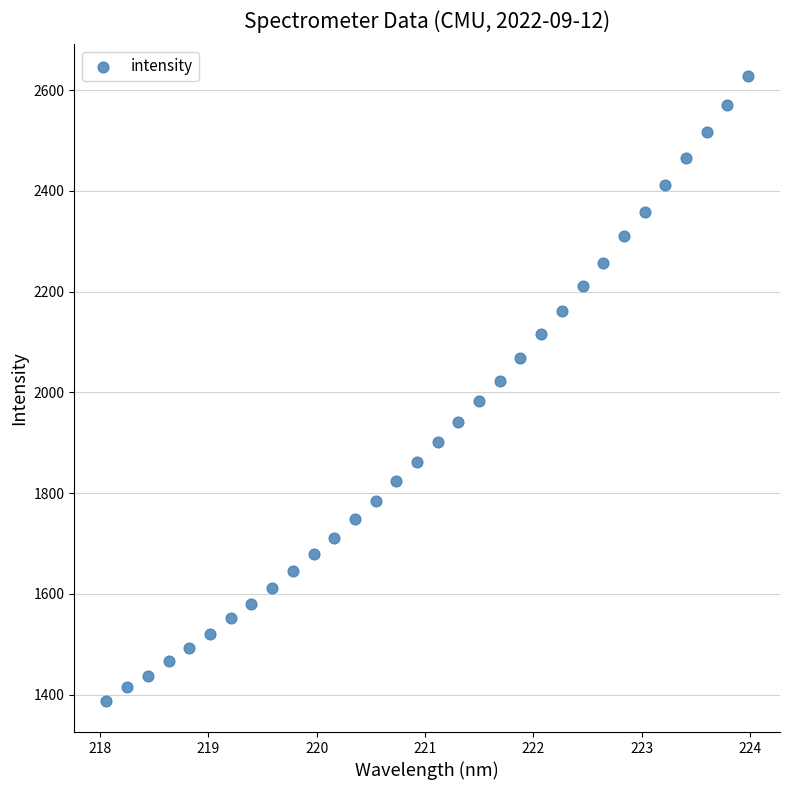

What is the range of Y values (max minus min)?

1241.4